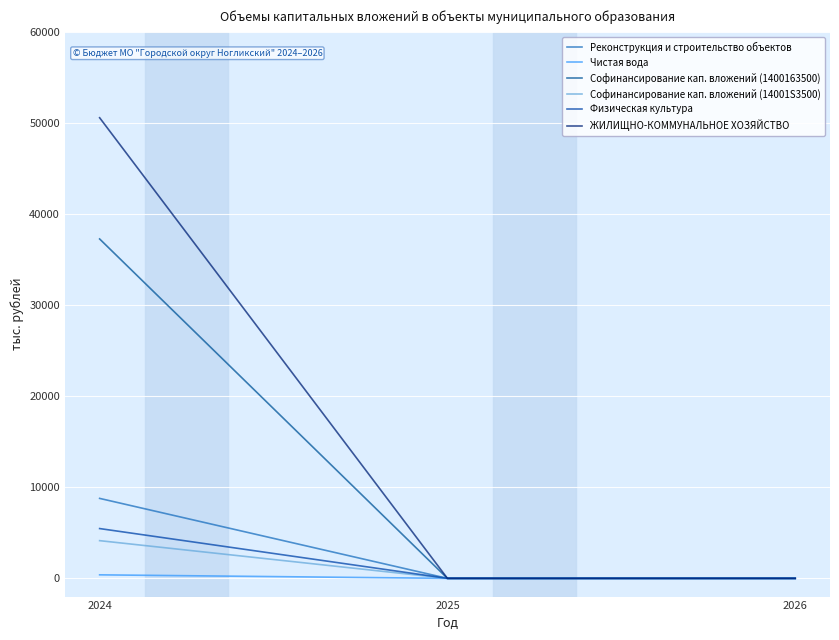

What is the total value across all series at 2024?

106597.1